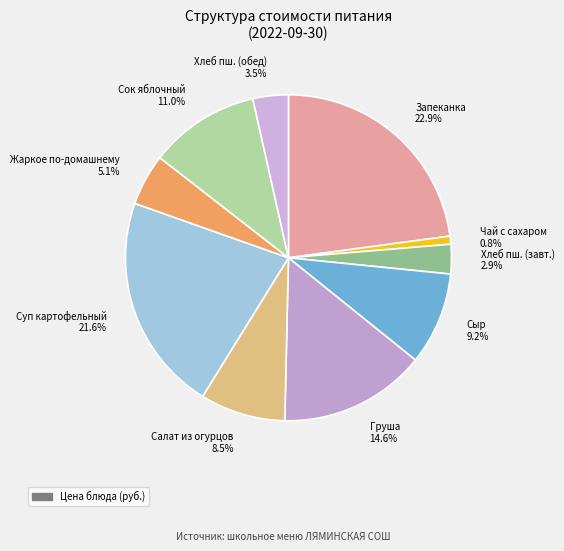

Which slice is the smallest?

ЧАЙ С САХАРОМ